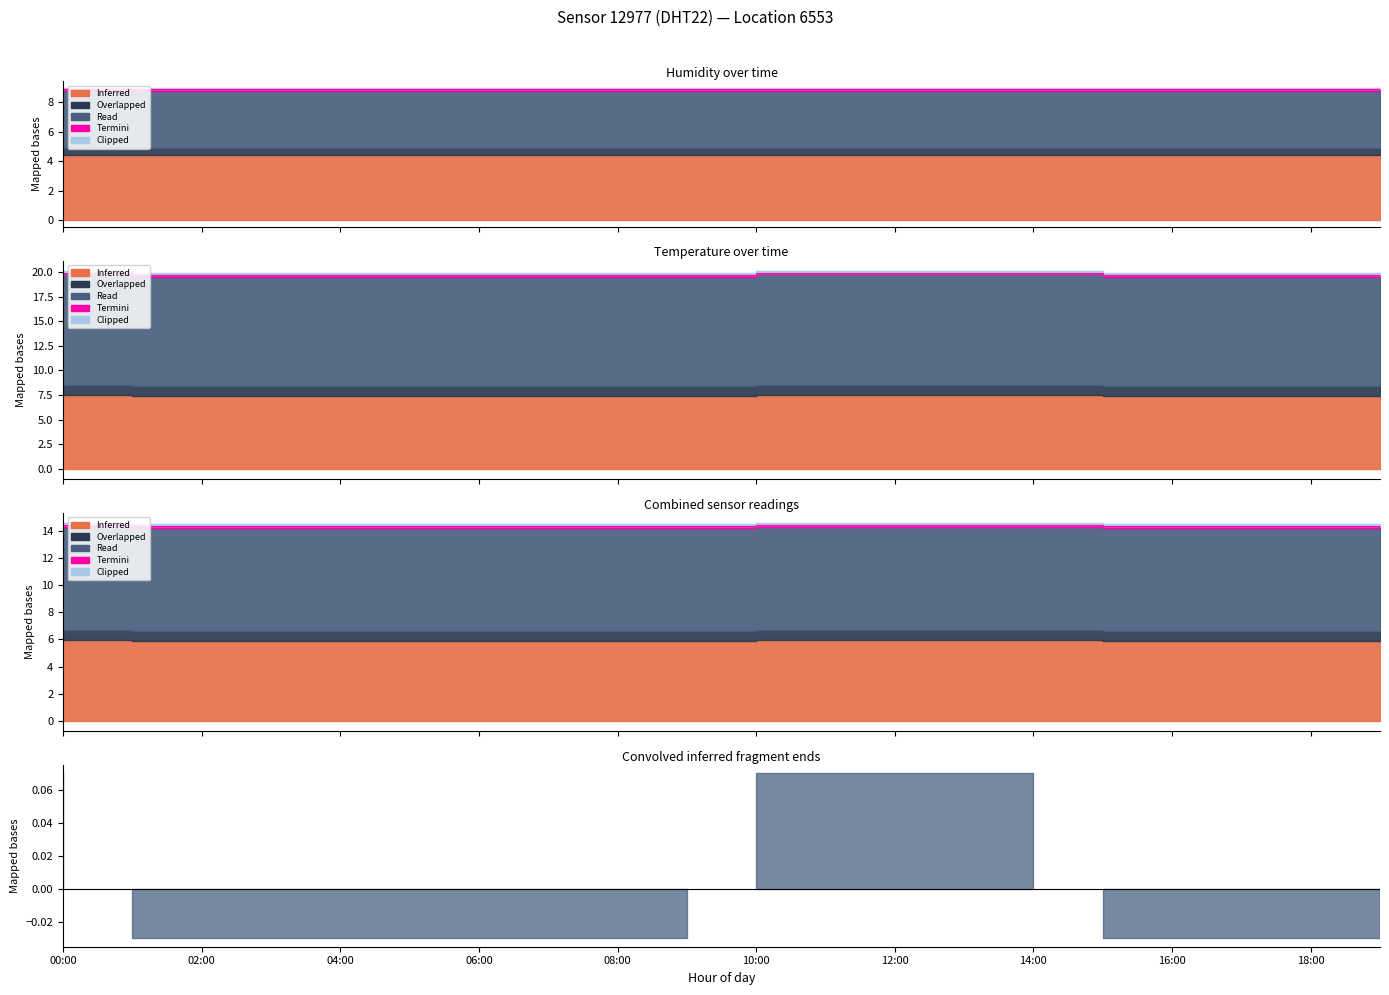

What is the sum of the values at 02:00 and 08:00?

39.4